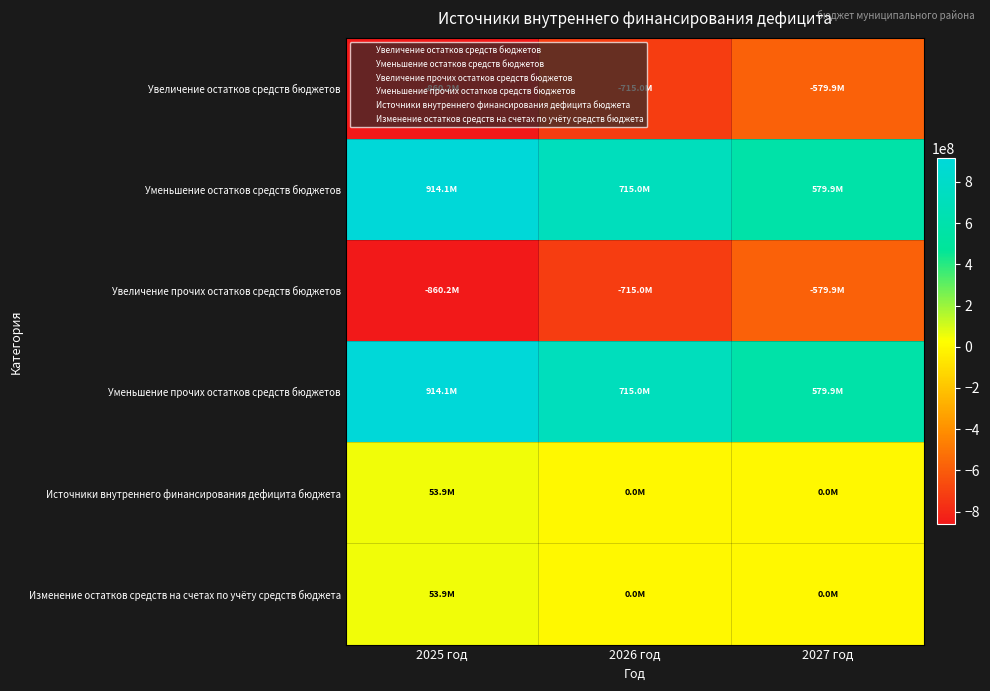

What is the smallest value displayed?

-860175252.1